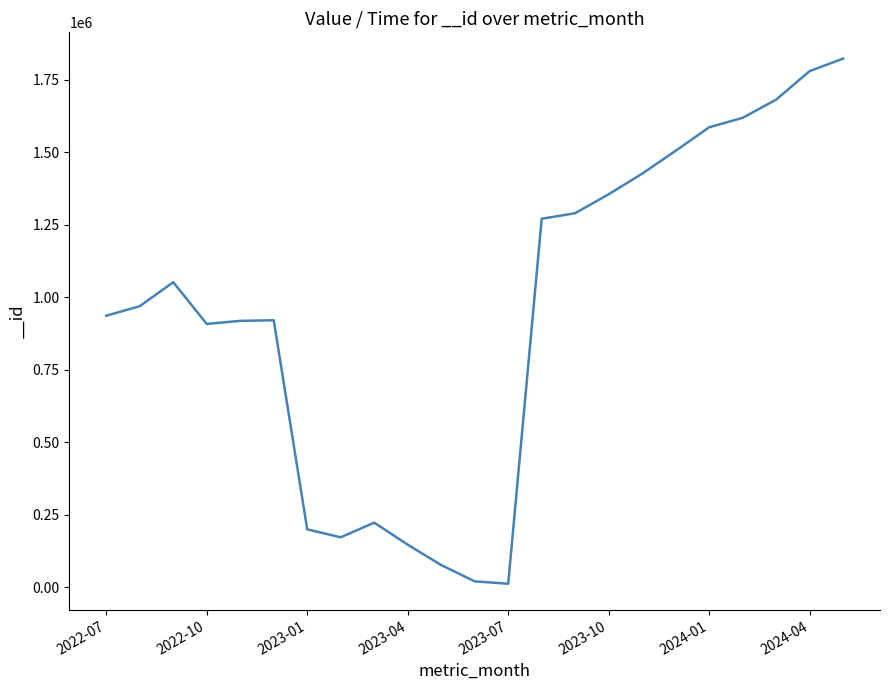

What is the difference between the maximum and minimum values?

1811677